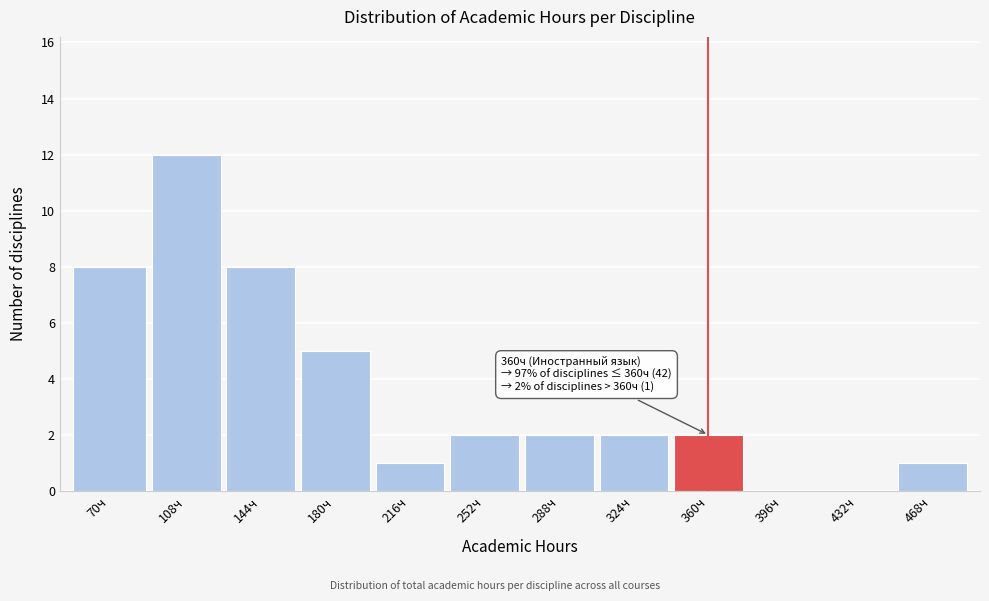

Reading left to right, transcribe all the data shown in this chart.

70ч=8	108ч=12	144ч=8	180ч=5	216ч=1	252ч=2	288ч=2	324ч=2	360ч=2	396ч=0	432ч=0	468ч=1